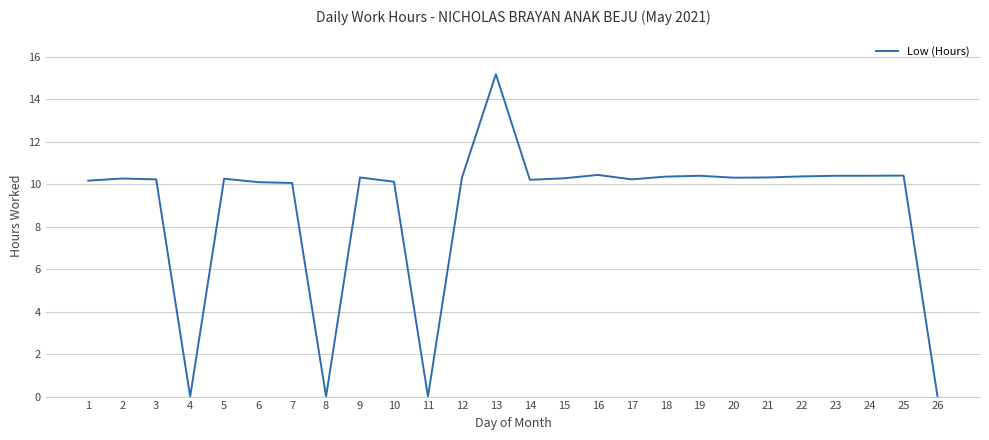

True or false: the data shows 14.8 at 6.

False